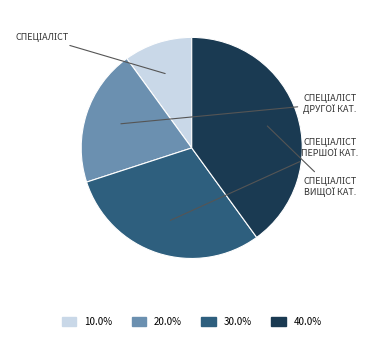

Is there a majority slice in this chart?

No